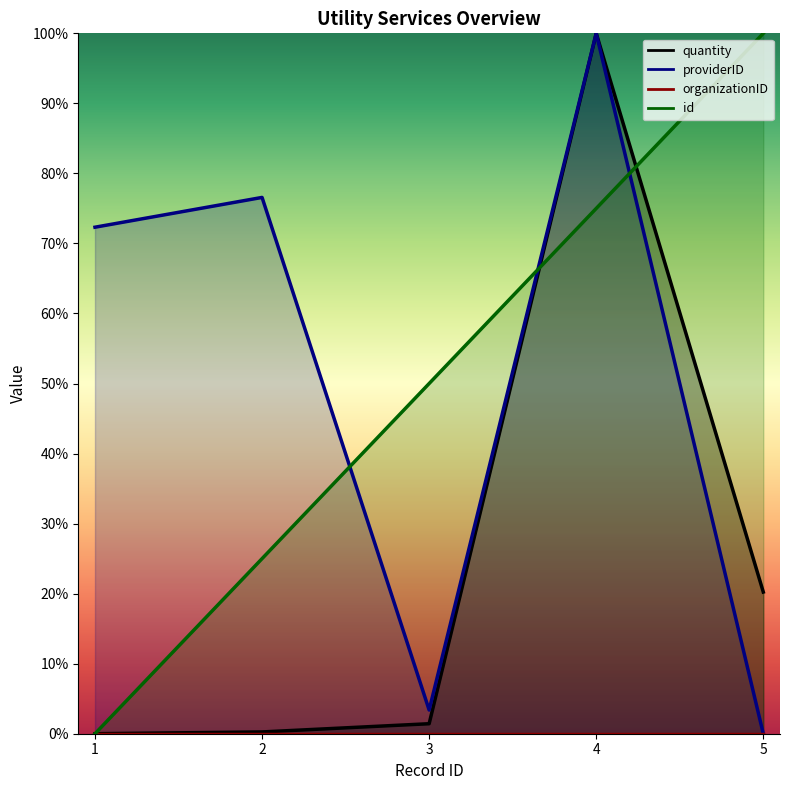

At which category does the chart reach its minimum across all series?

1